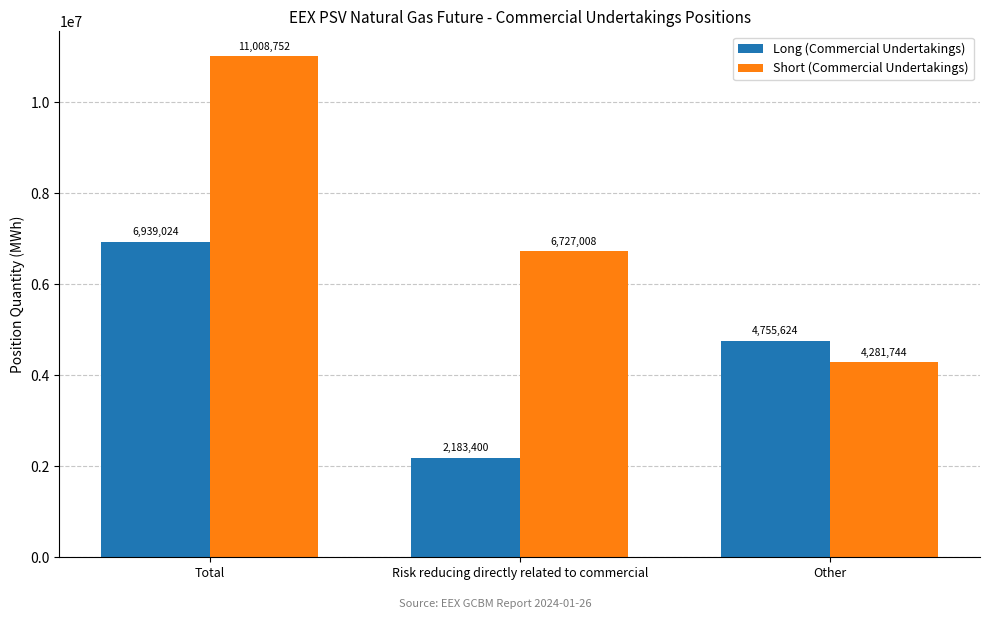

Which label corresponds to the smallest value in the chart?

Risk reducing directly related to commercial